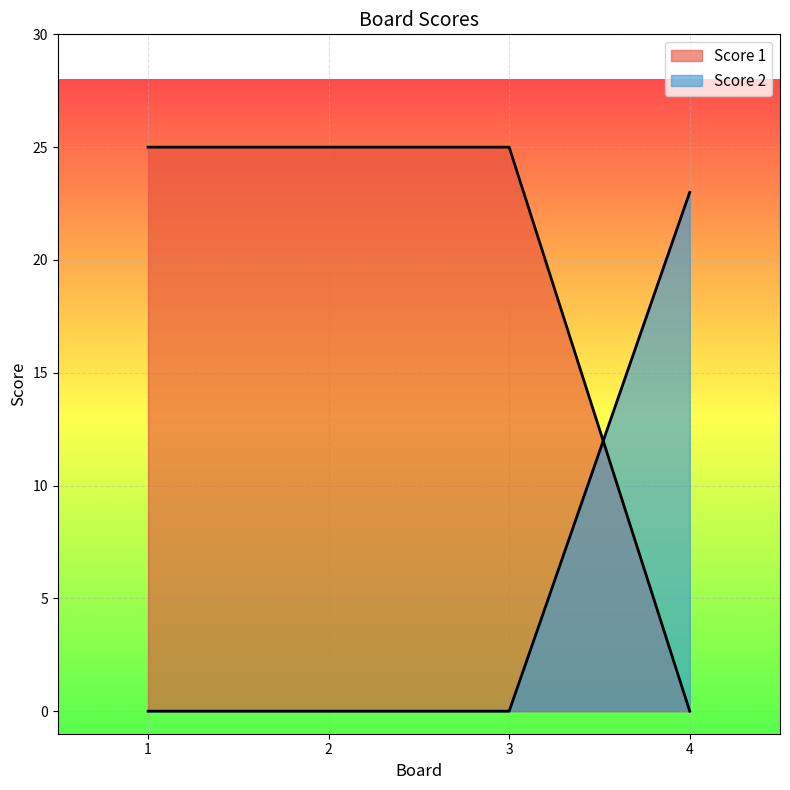

How many values in Score 2 are above zero?

1